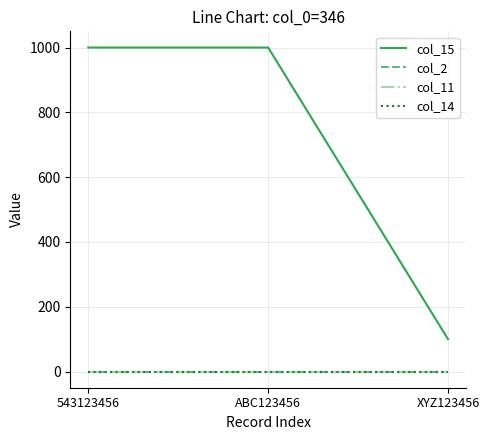

Where is col_2 nearest to the value 0?

543123456